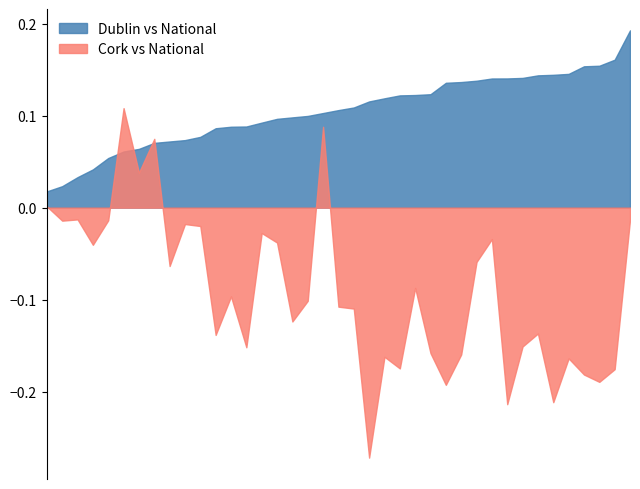

Which series has the widest spread of values?

Cork vs National